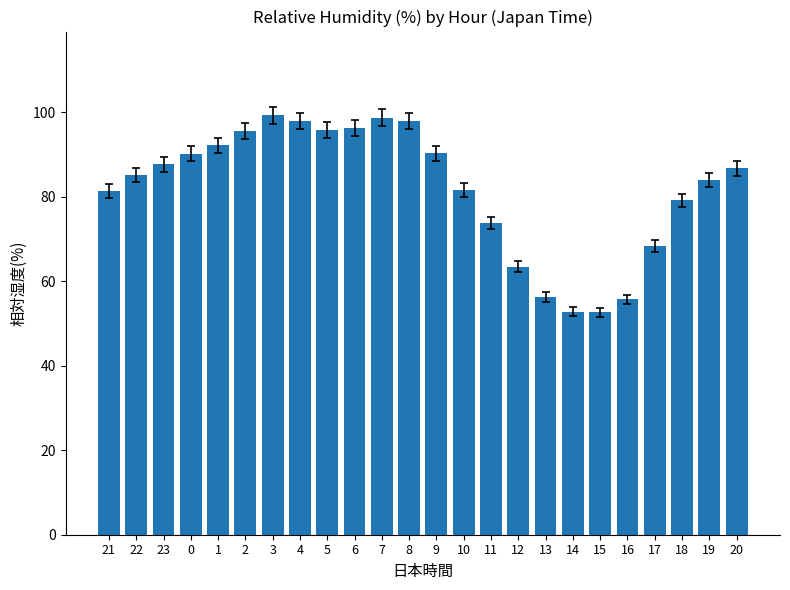

True or false: the data shows 56.2 at 13.

True